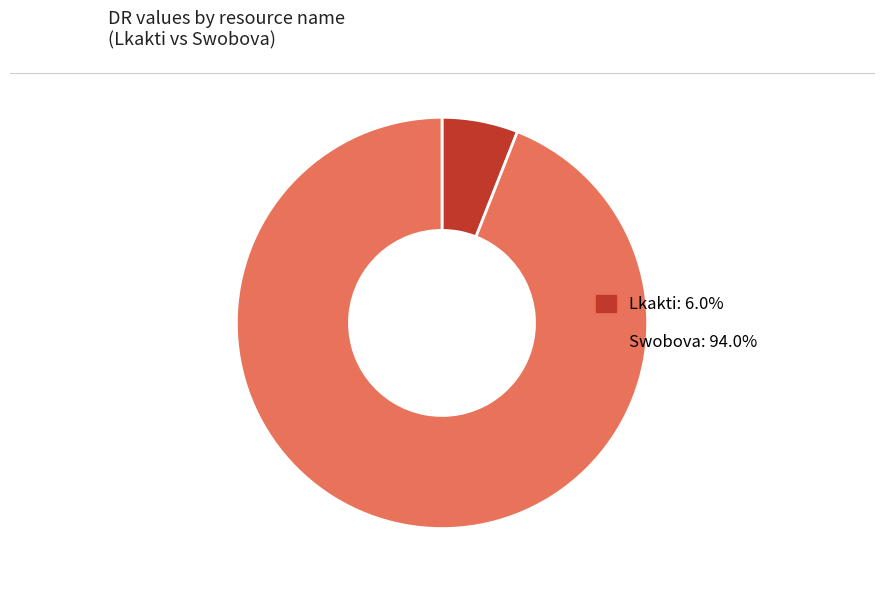

Combined, do Lkakti and Swobova account for over 50%?

Yes